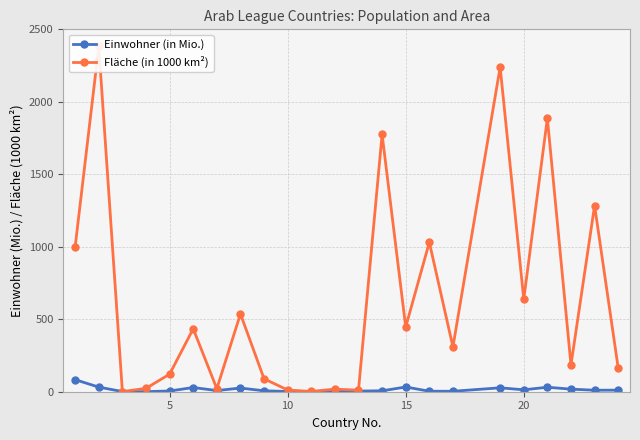

How many intersections are there between Einwohner (in Mio.) and Fläche (in 1000 km²)?

2